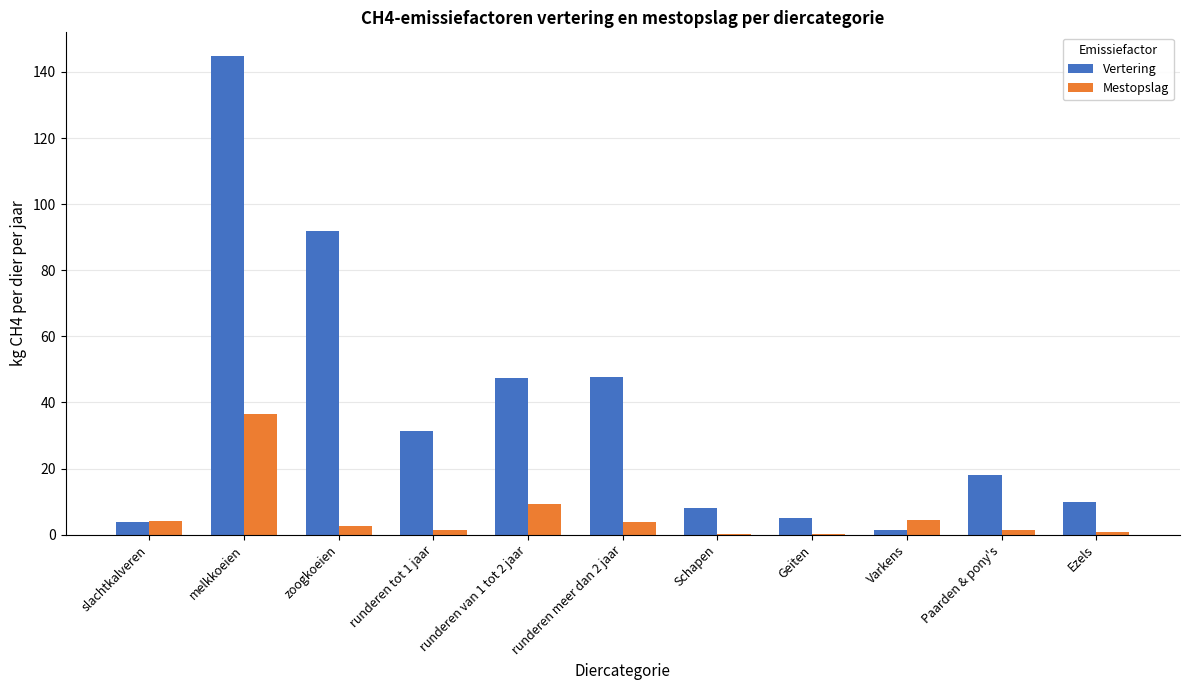

At which label does Vertering reach its peak?

melkkoeien